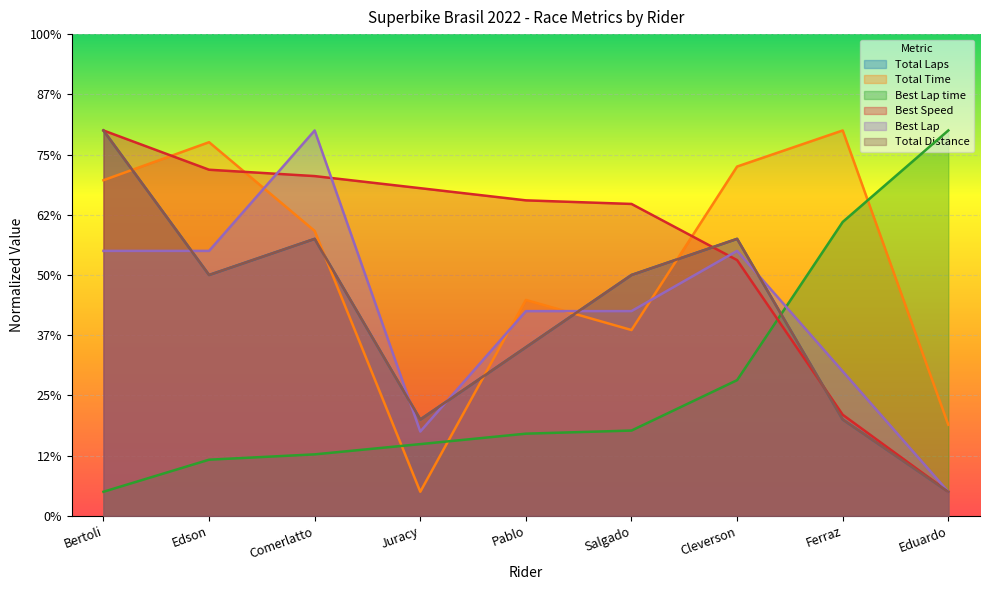

What is the average value of the Total Distance series?

83.3